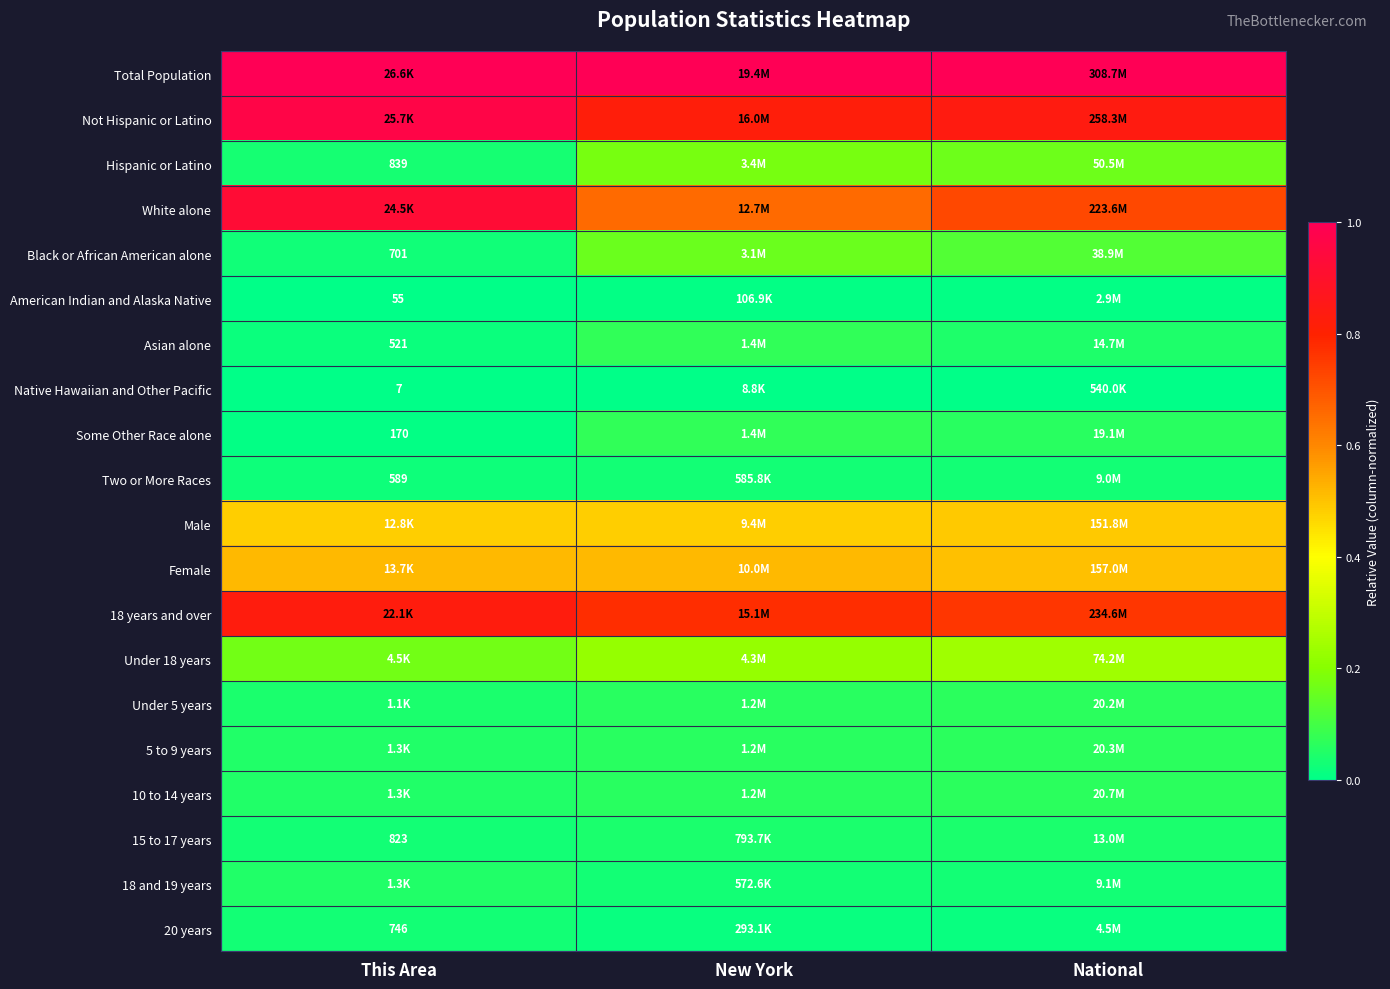

How many distinct data groups are displayed?

20